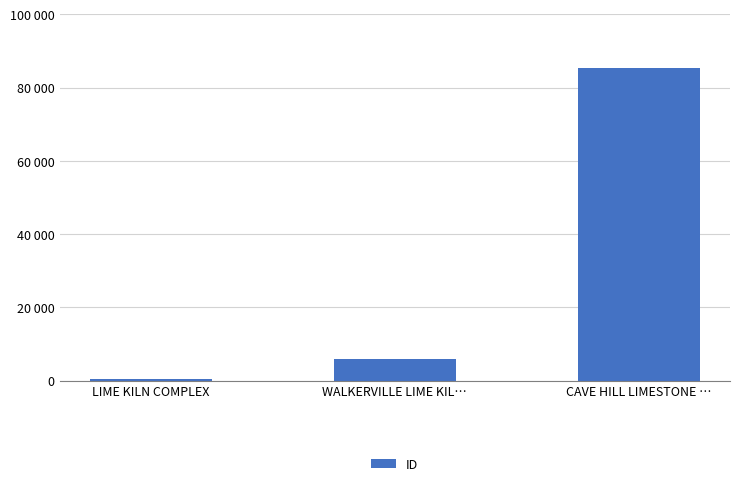

What is the difference between the values at CAVE HILL LIMESTONE … and WALKERVILLE LIME KIL…?

79371